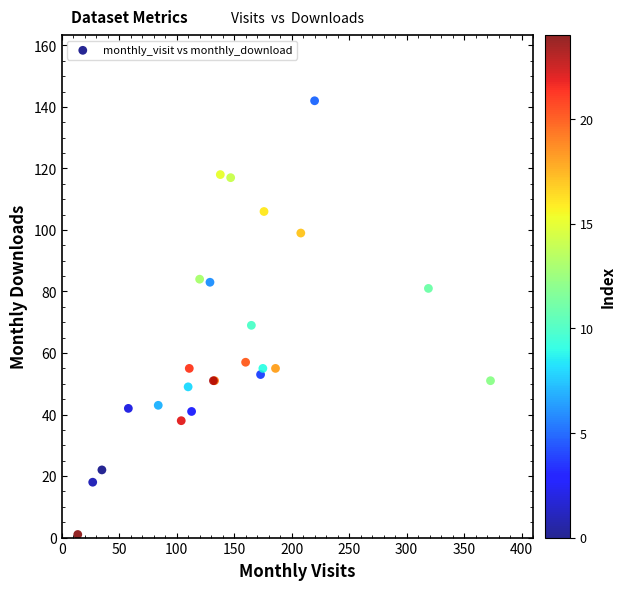

What Y value in the scatter plot is closest to 71?

69